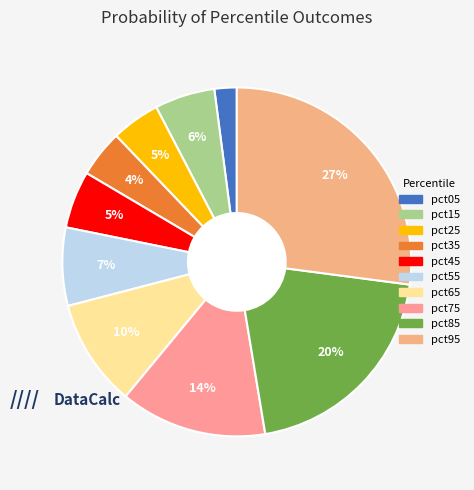

To the nearest percent, what percentage of the pie is pct85?

20%